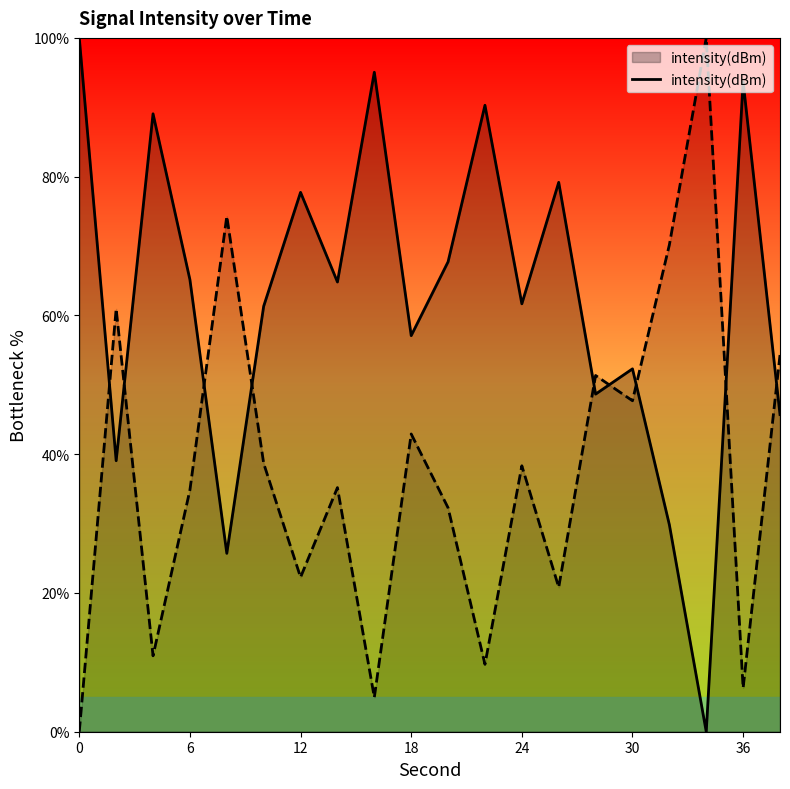

True or false: the data has more than 1 interior local peaks.

True